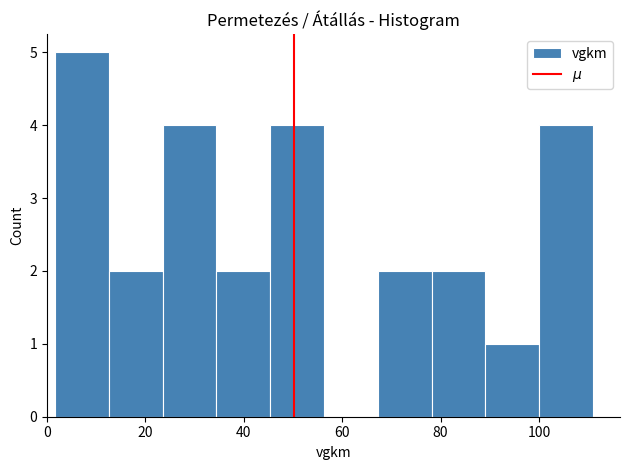

Which range on the x-axis has the tallest bar?

2 to 12